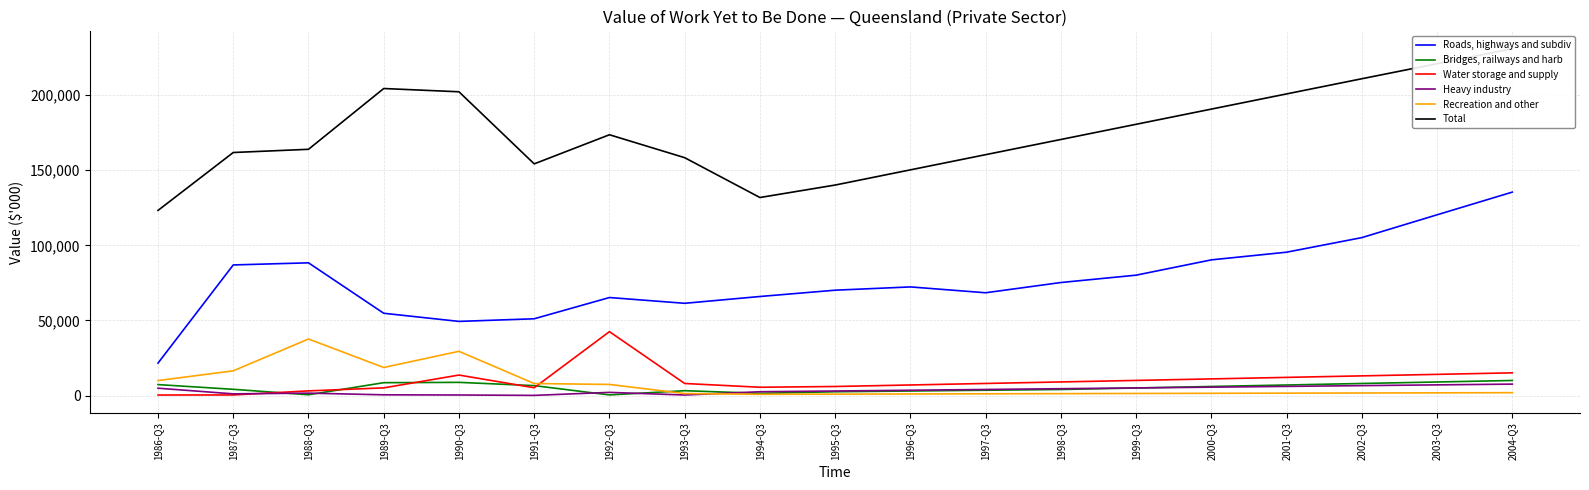

True or false: Total has a value of 339541 at 2001-Q3.

False